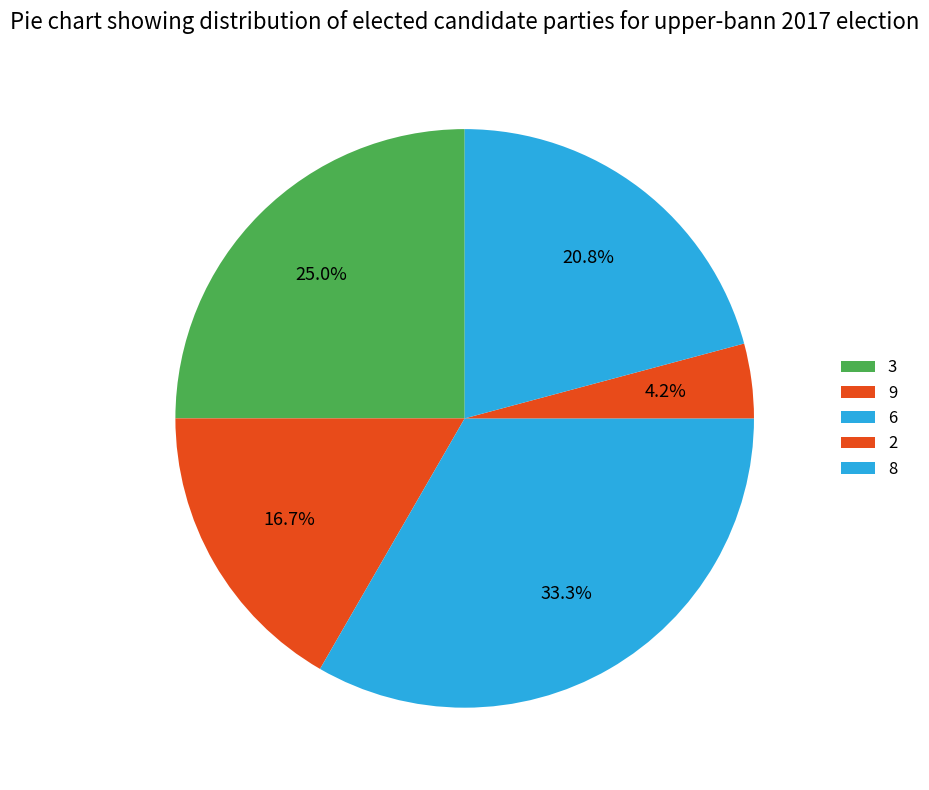

Which has a higher value, 3 or 6?

6